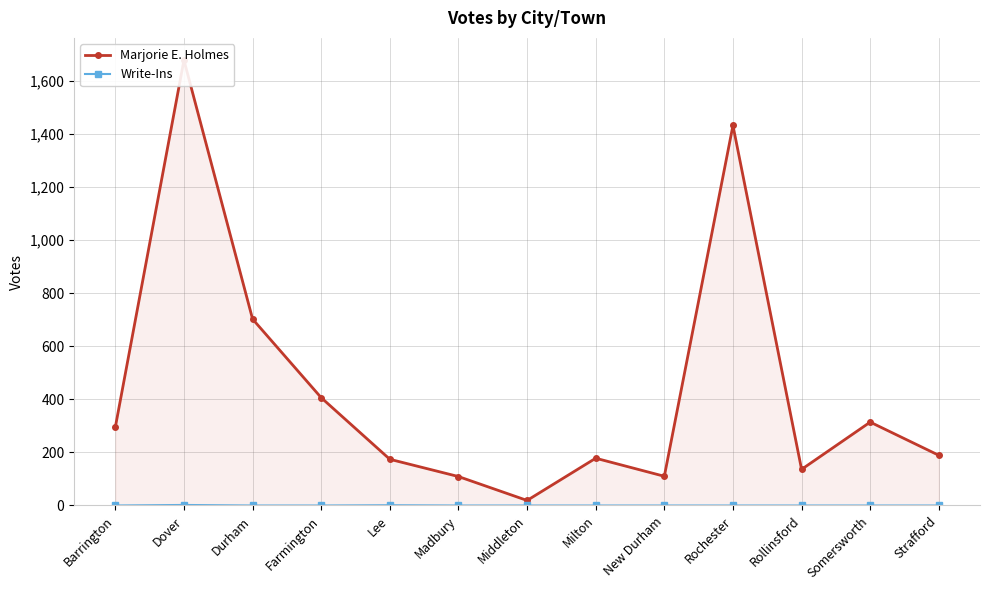

True or false: Write-Ins has more than 1 interior local peaks.

True